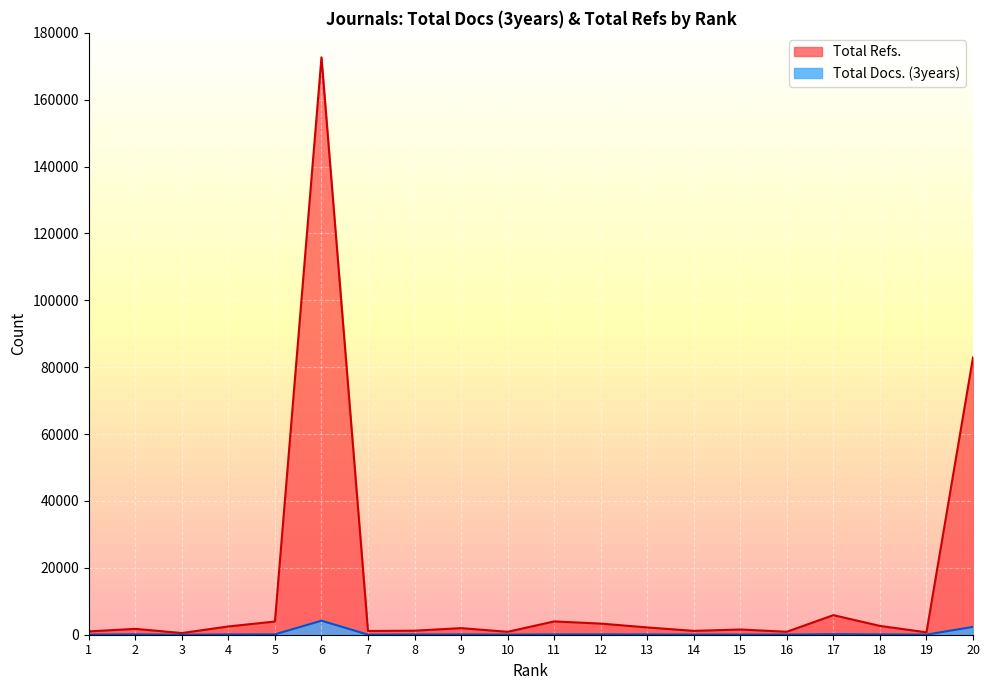

List the series in order of their overall mean, highest first.

Total Refs., Total Docs. (3years)